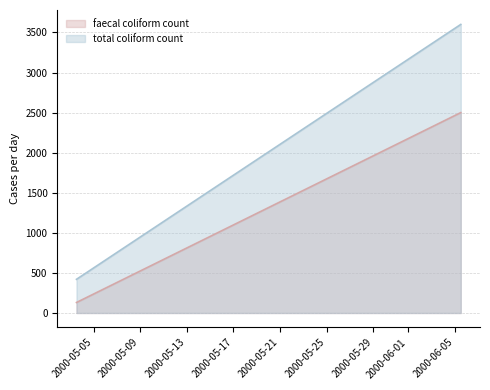

Reading left to right, list all the values displayed in this chart.

faecal coliform count: 2000-05-03T12:50:00=131	2000-05-03T12:50:00=131	2000-06-05T12:40:00=2500	2000-06-05T12:40:00=2500
total coliform count: 2000-05-03T12:50:00=420	2000-05-03T12:50:00=420	2000-06-05T12:40:00=3600	2000-06-05T12:40:00=3600